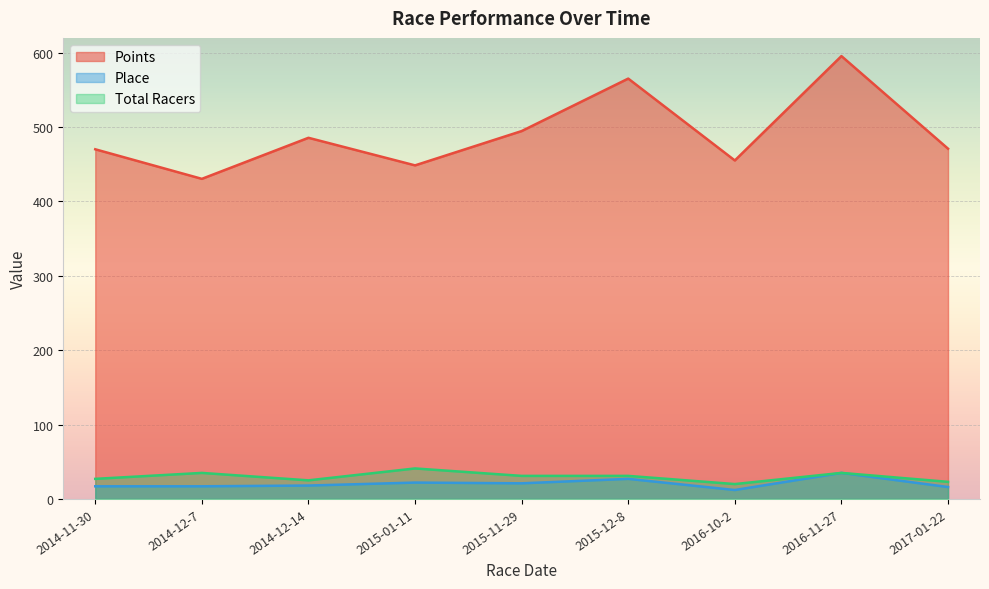

True or false: Total Racers has a value of 35.0 at 2016-11-27.

True